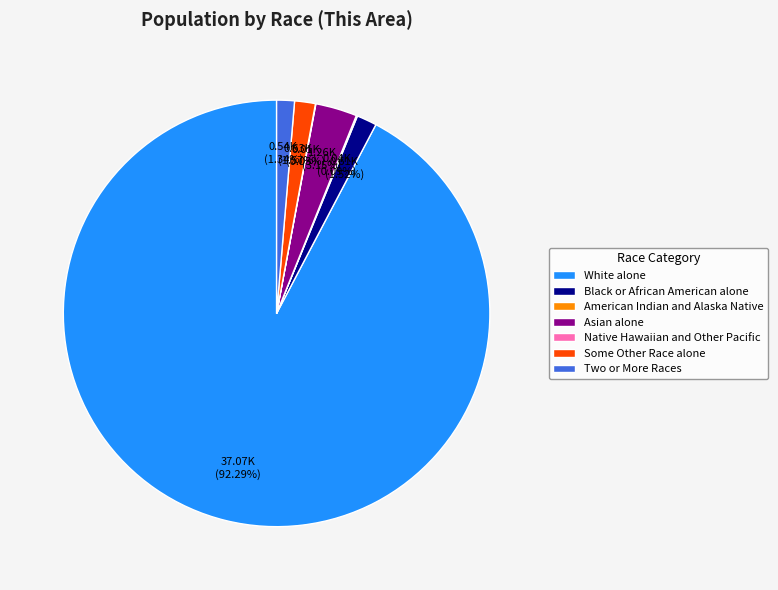

Is it true that Two or More Races is 8% of the pie?

False